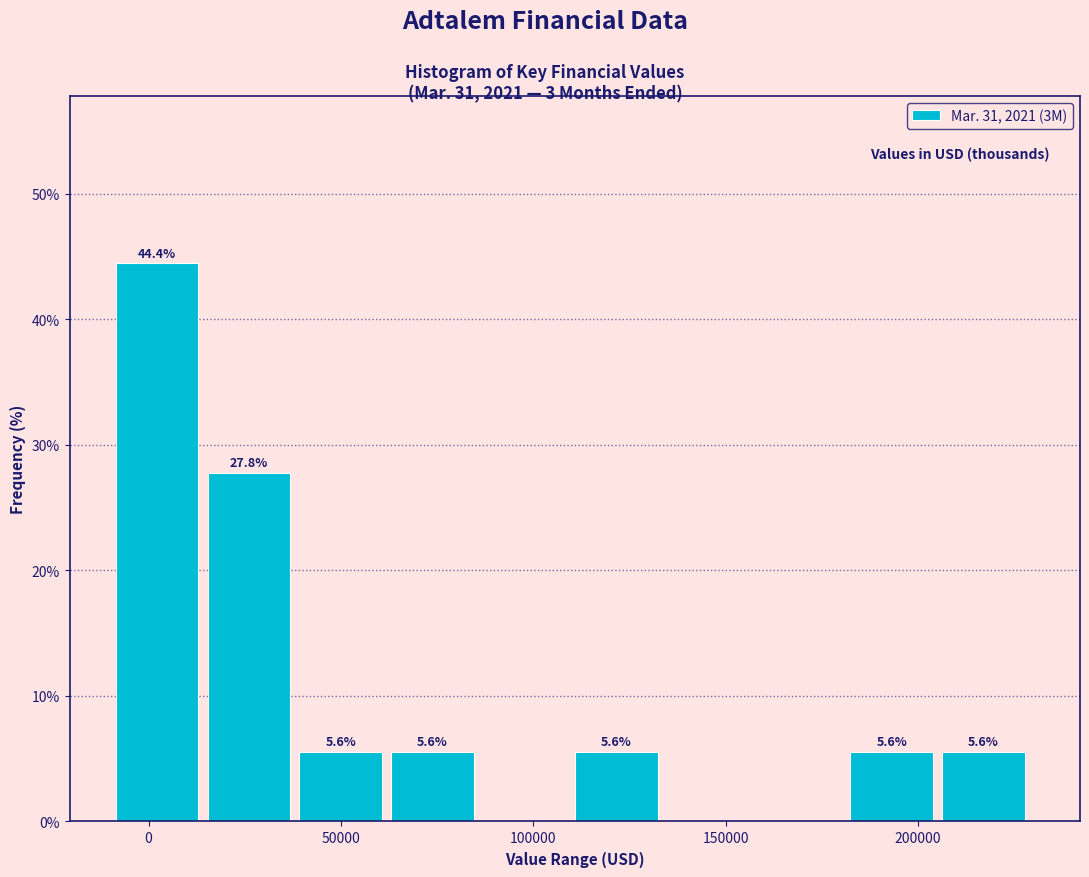

Which range on the x-axis has the tallest bar?

-10000 to 15000